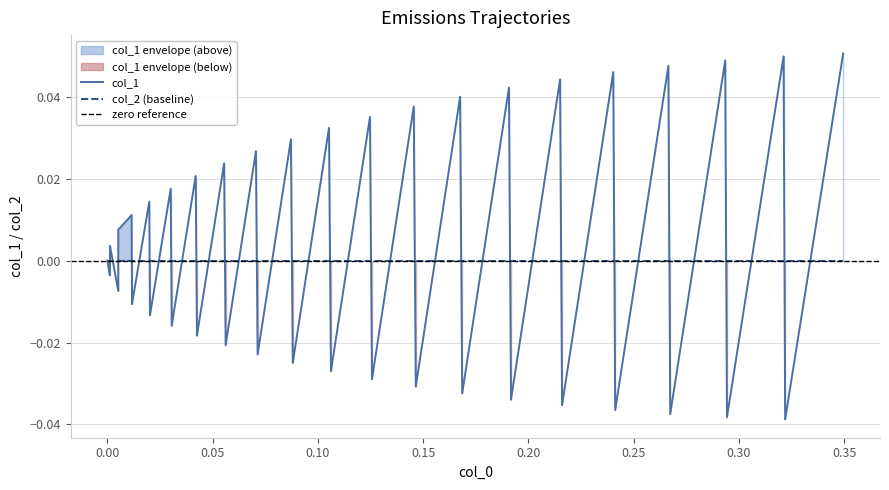

How many values are below 0?

19